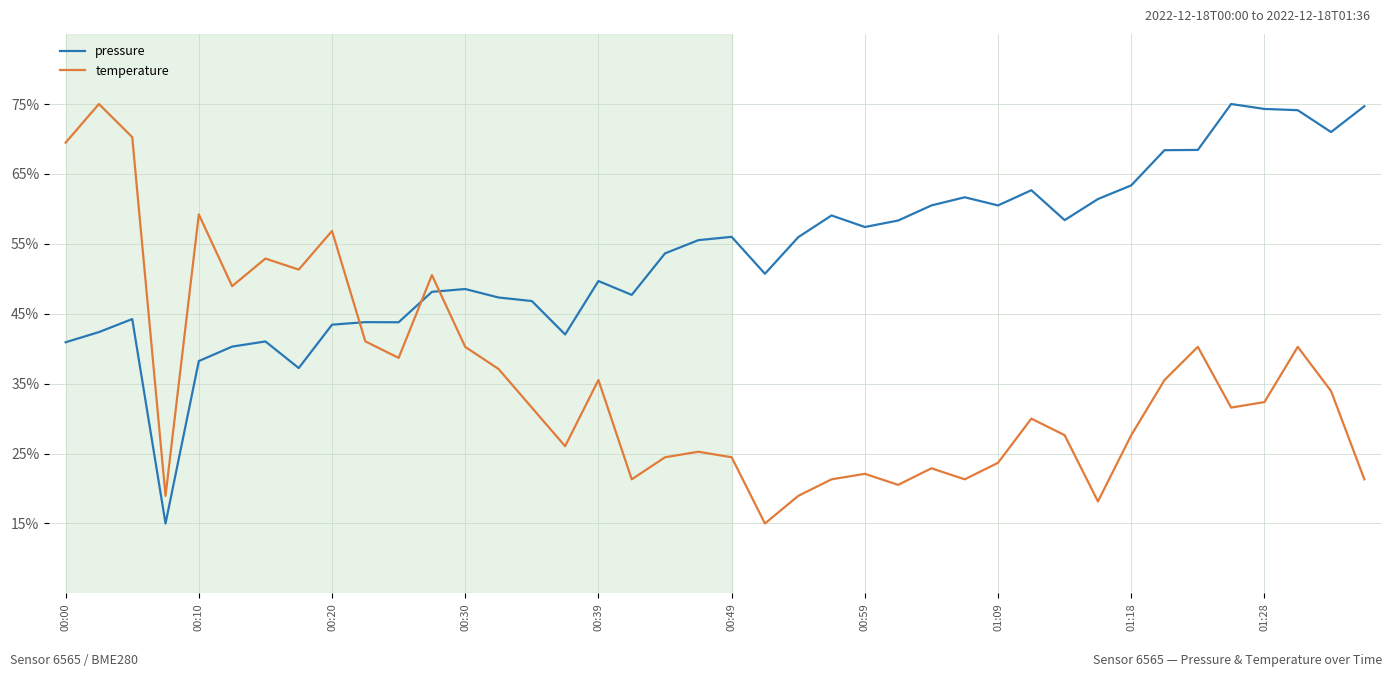

Which series has the largest total across all categories?

pressure